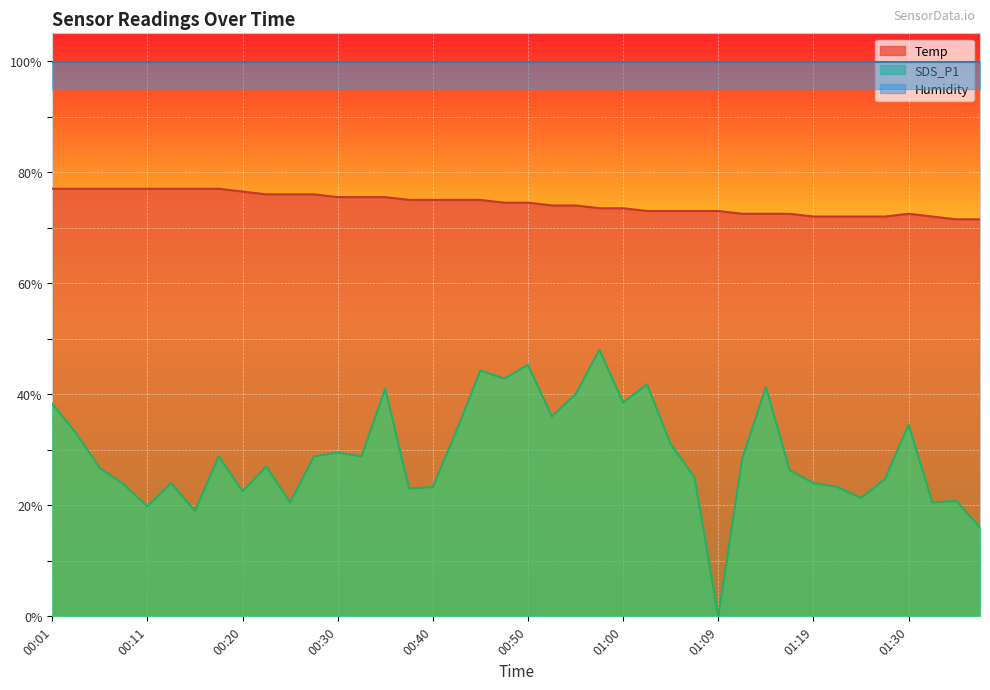

How many lines are shown in the chart?

2